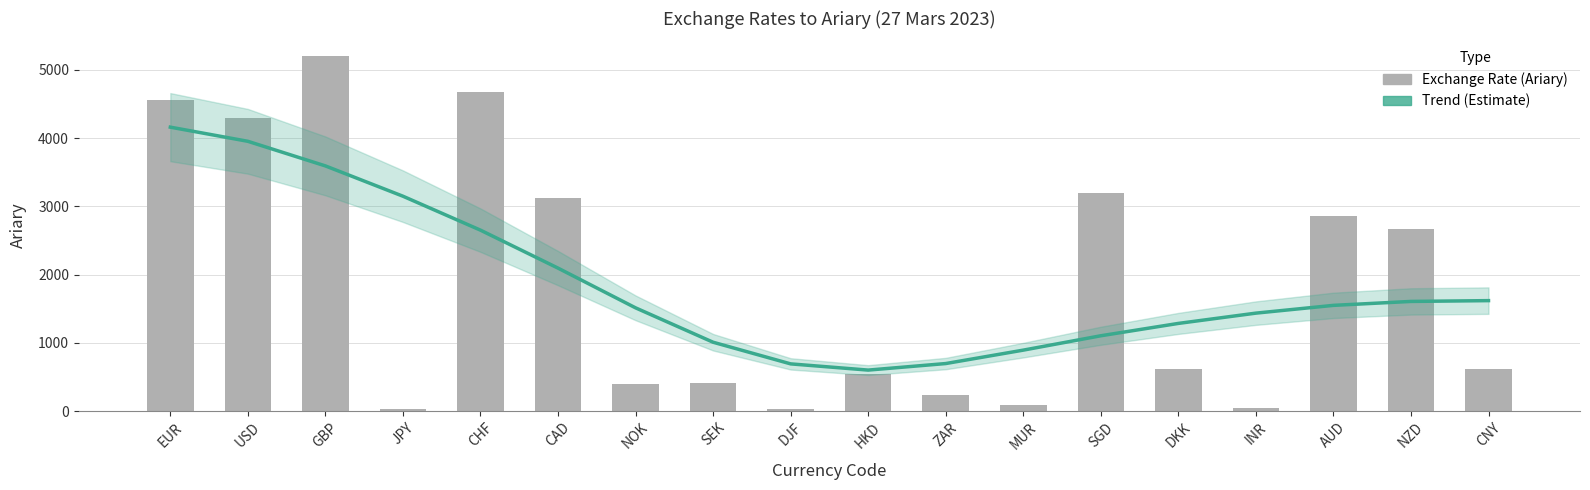

Rank the series by their average value, from lowest to highest.

Estimate, Exchange Rate (Ariary)